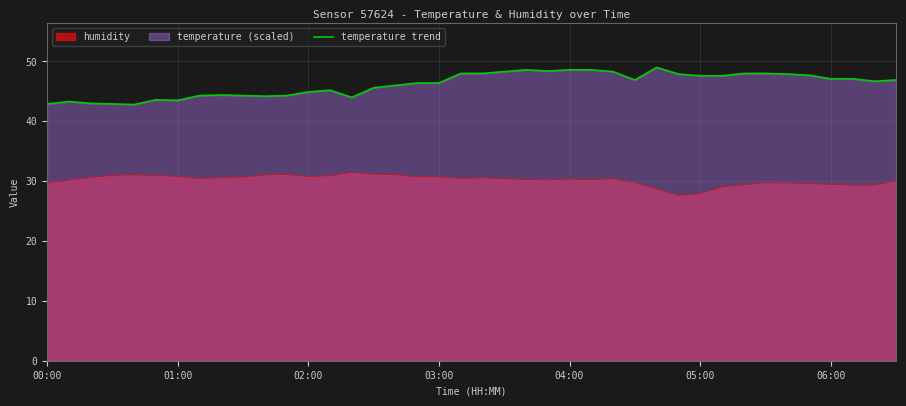

What is the difference between the maximum and minimum values in the temperature trend series?

6.2